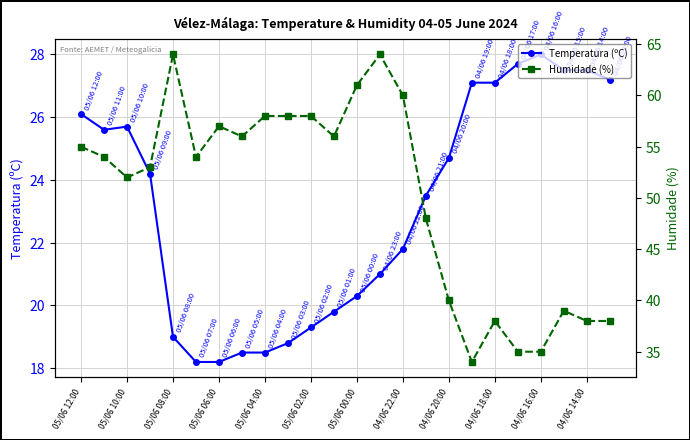

What is the maximum value shown in the chart?

64.0